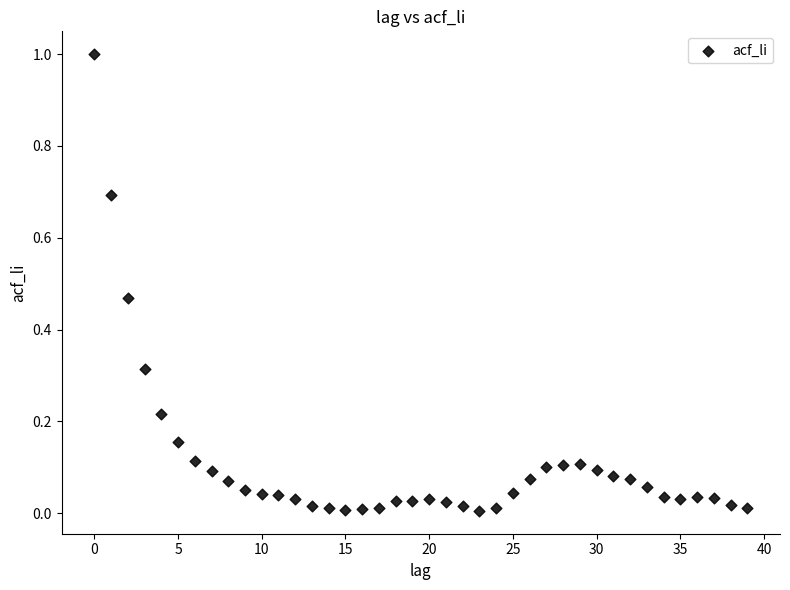

What is the range of Y values (max minus min)?

1.0